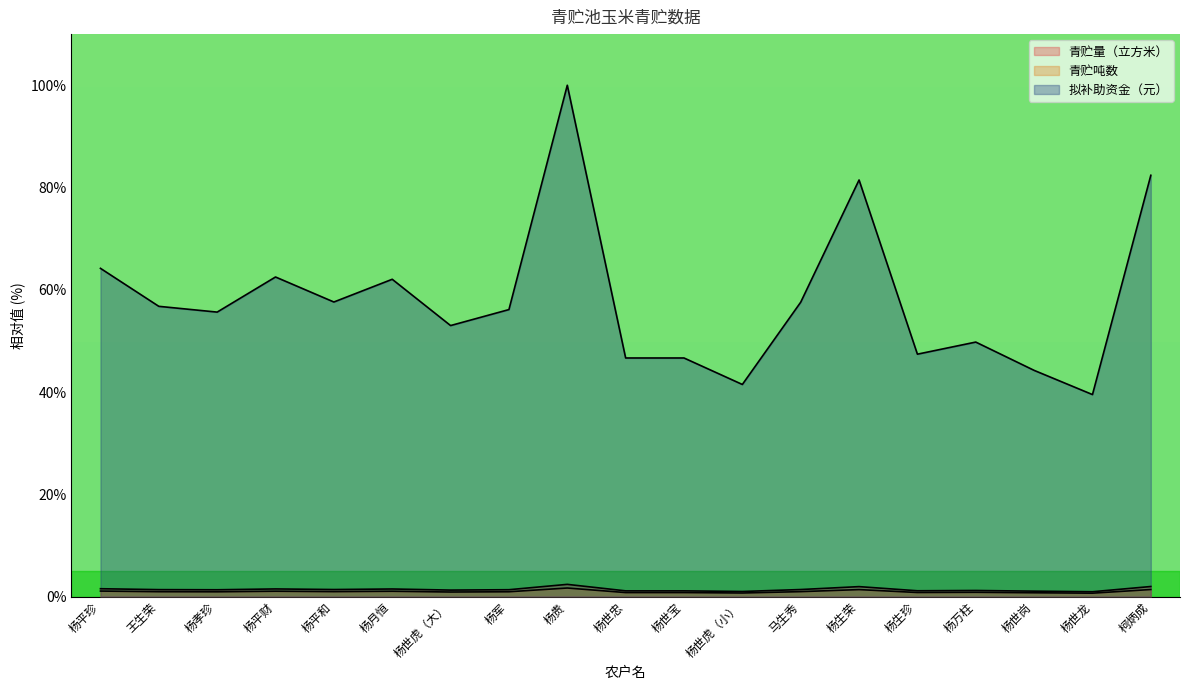

What is the difference between the maximum and second lowest values in the 青贮吨数 series?

1.0